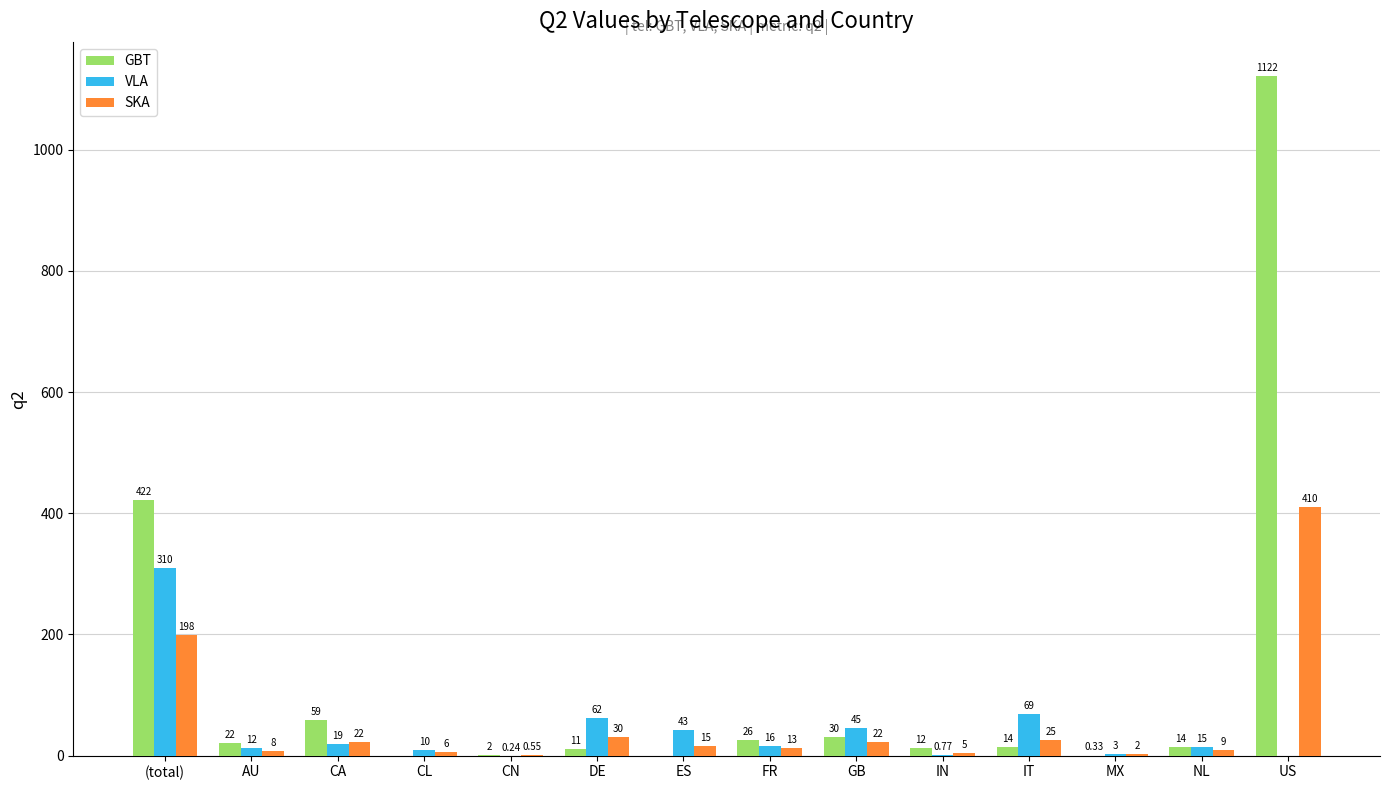

Which category has the highest value in the GBT series?

US